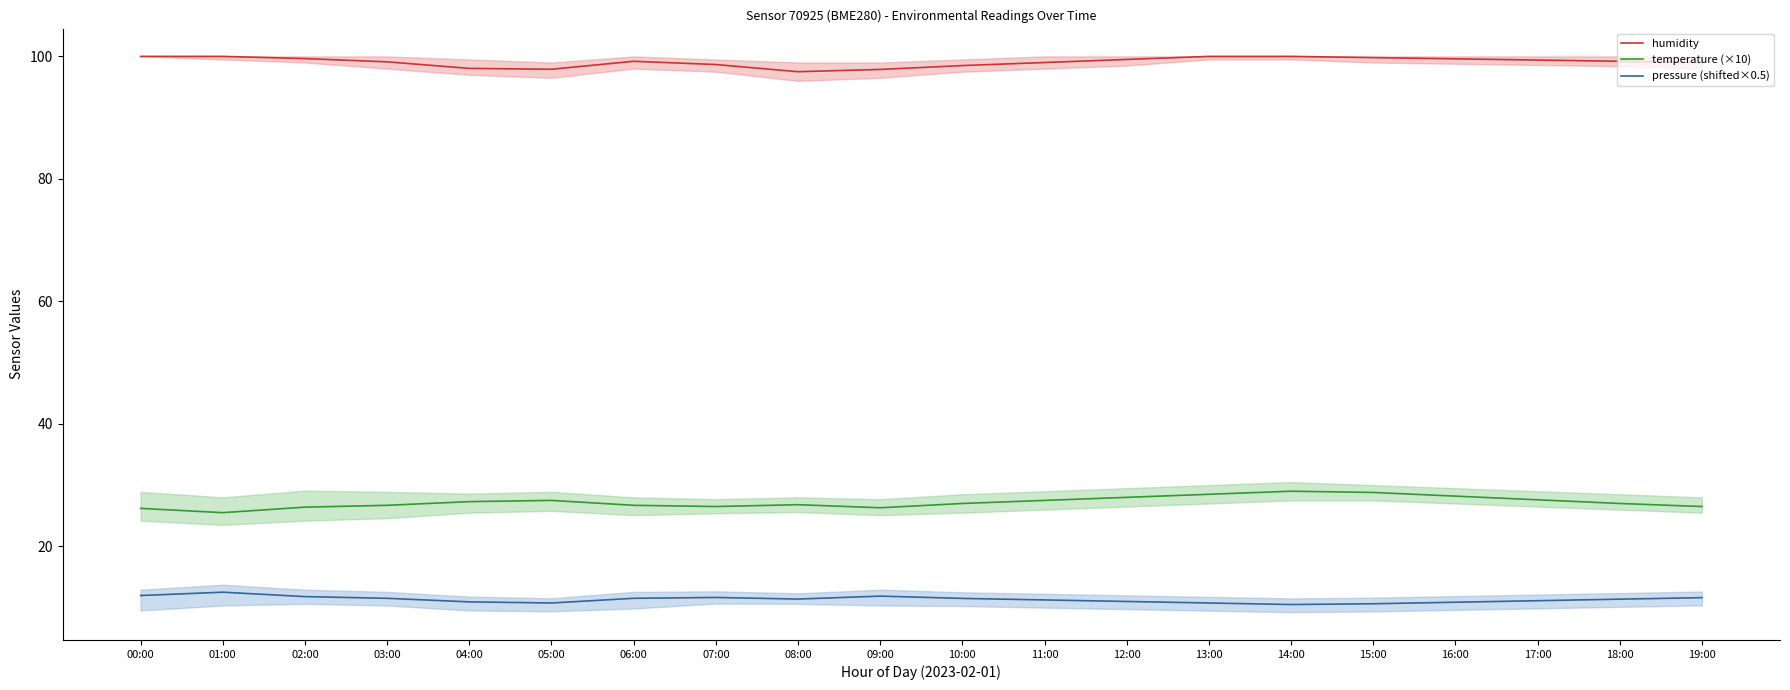

Between 01:00 and 12:00, which series saw the biggest shift?

temperature (×10)